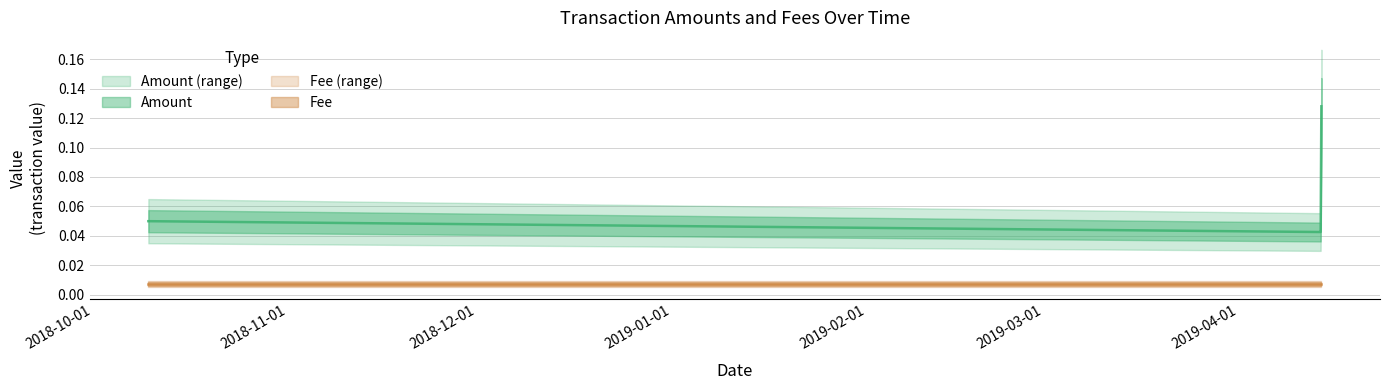

List the labels in order of Amount value, smallest first.

2019-04-14 01:25:25, 2019-04-13 19:02:24, 2018-10-09 18:50:26, 2019-04-14 04:03:03